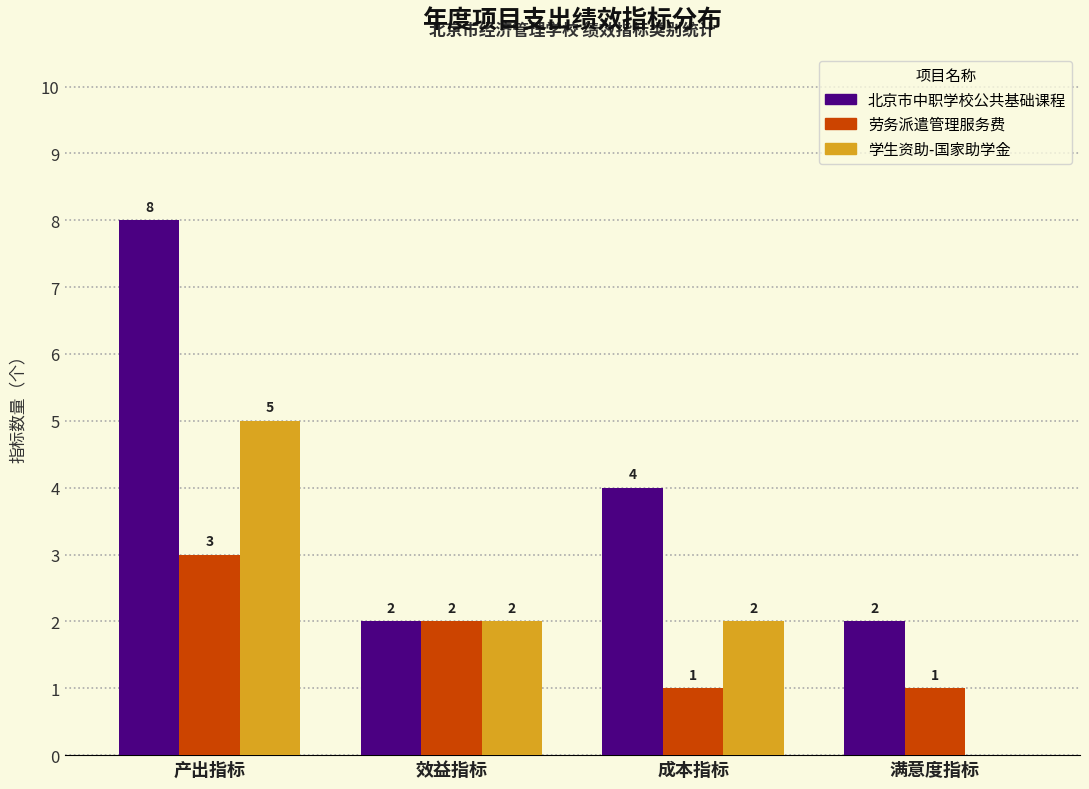

Reading left to right, what are all the values shown in this chart?

北京市中职学校公共基础课程: 产出指标=8	效益指标=2	成本指标=4	满意度指标=2
劳务派遣管理服务费: 产出指标=3	效益指标=2	成本指标=1	满意度指标=1
学生资助-国家助学金: 产出指标=5	效益指标=2	成本指标=2	满意度指标=0